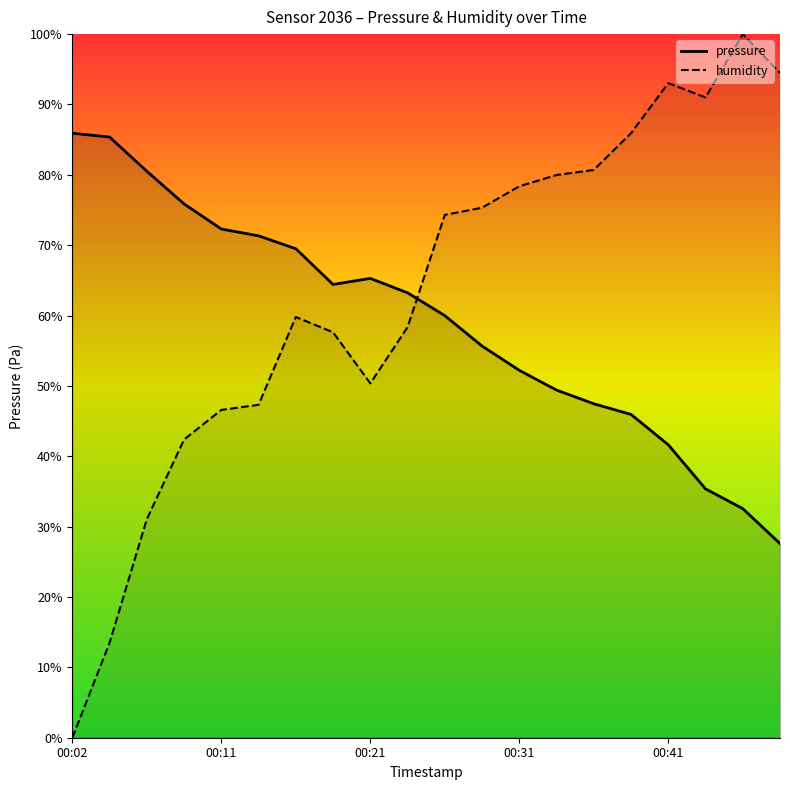

At which label does pressure first exceed 53420?

00:02